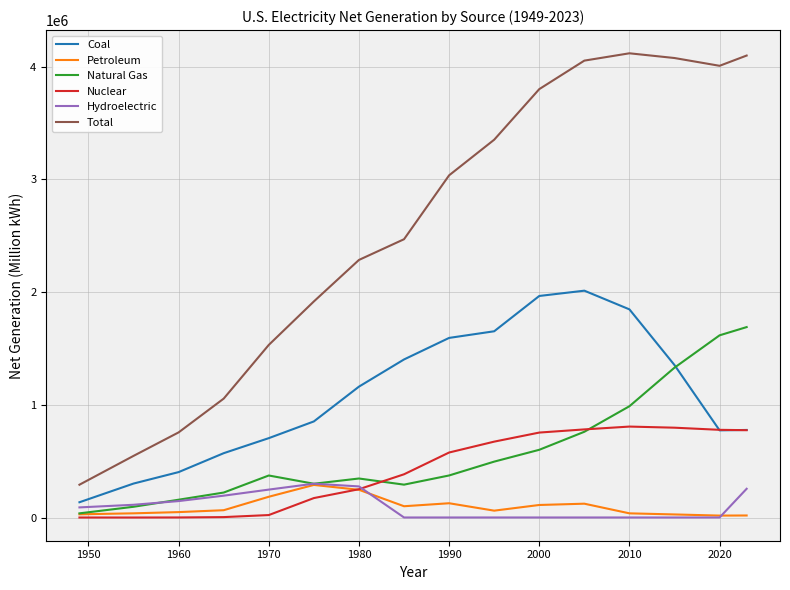

Which series has the largest total across all categories?

Total